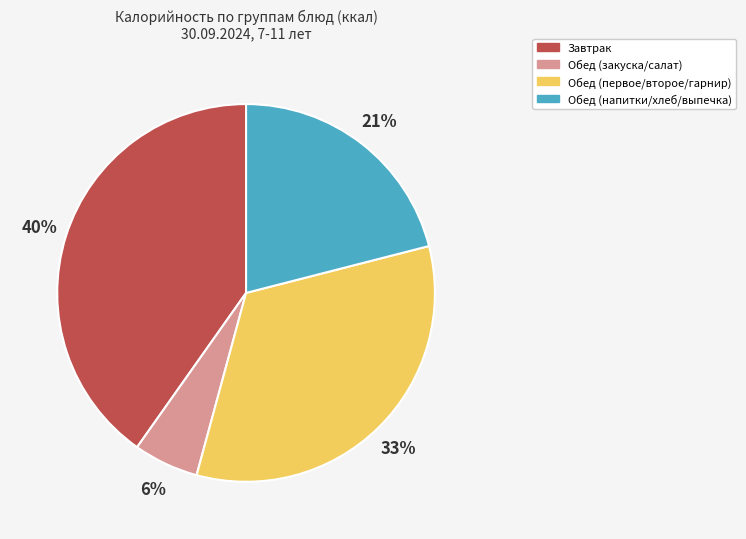

To the nearest percent, what is the average slice percentage?

25%